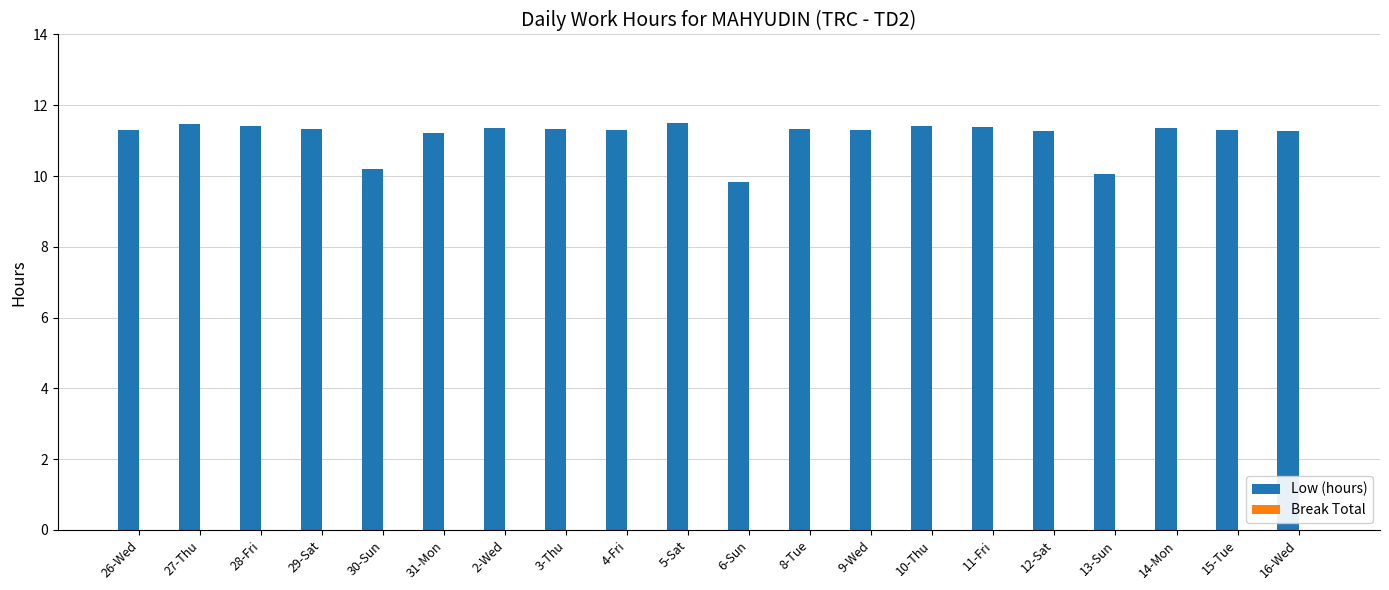

What is the sum of the values at 14-Mon and 5-Sat?

22.9